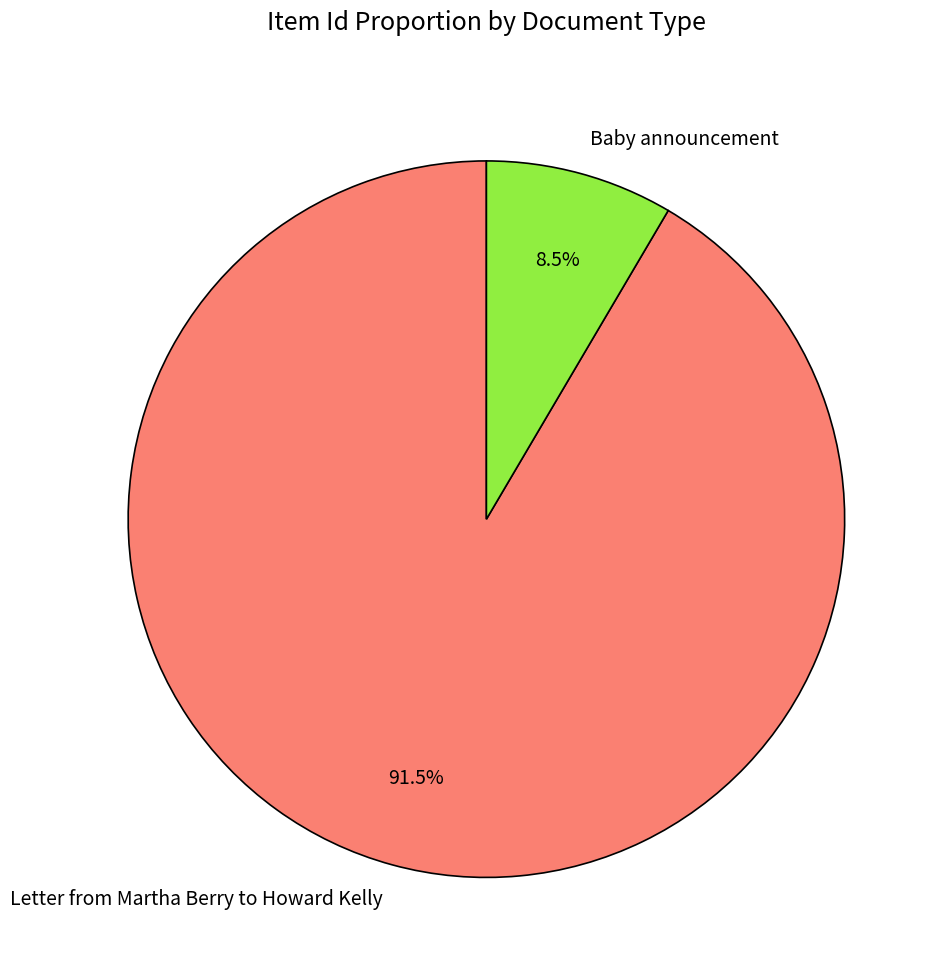

Is there a majority slice in this chart?

Yes